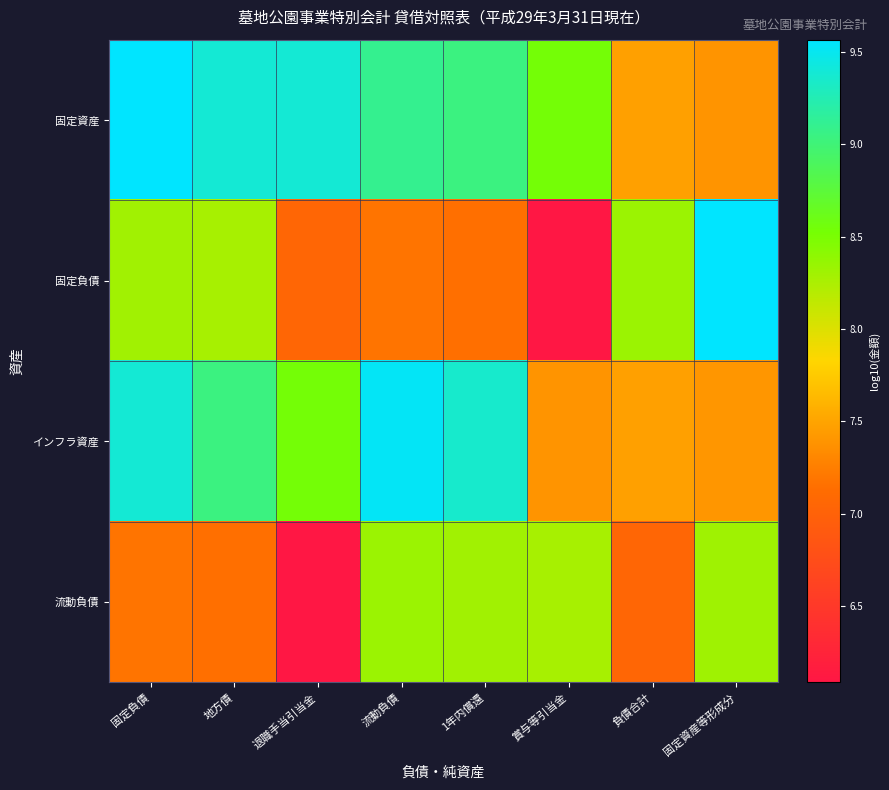

Reading right to left, extract all data points from this chart.

固定資産: 固定資産等形成分=7.4	負債合計=7.5	賞与等引当金=8.5	1年内償還=9.0	流動負債=9.1	退職手当引当金=9.4	地方債=9.4	固定負債=9.6
固定負債: 固定資産等形成分=9.6	負債合計=8.3	賞与等引当金=6.1	1年内償還=7.2	流動負債=7.2	退職手当引当金=7.1	地方債=8.3	固定負債=8.3
インフラ資産: 固定資産等形成分=7.4	負債合計=7.5	賞与等引当金=7.4	1年内償還=9.4	流動負債=9.5	退職手当引当金=8.5	地方債=9.0	固定負債=9.4
流動負債: 固定資産等形成分=8.3	負債合計=7.1	賞与等引当金=8.3	1年内償還=8.3	流動負債=8.3	退職手当引当金=6.1	地方債=7.2	固定負債=7.2